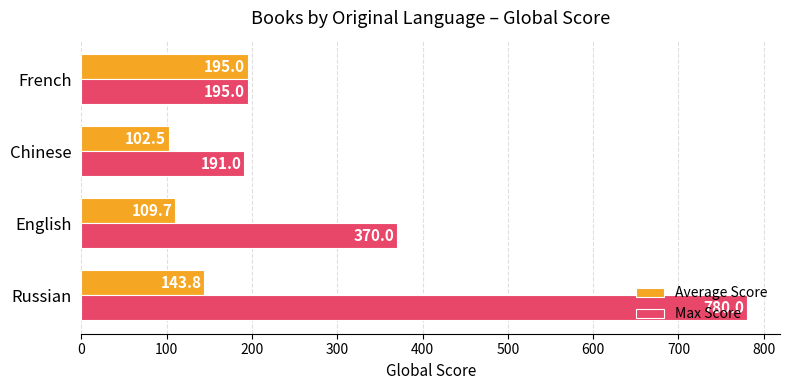

Which series has the largest total across all categories?

Max Score